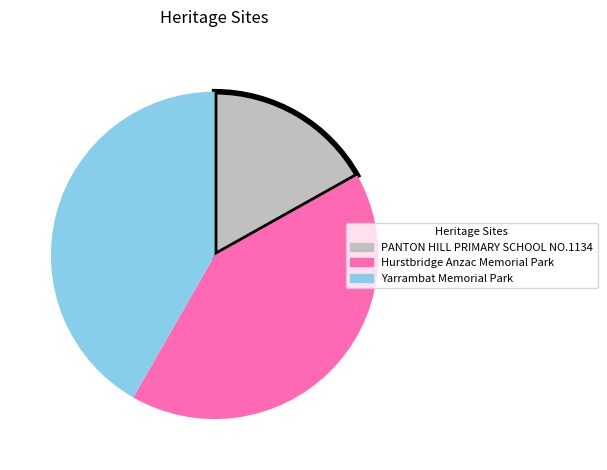

Which slice is the smallest?

PANTON HILL PRIMARY SCHOOL NO.1134